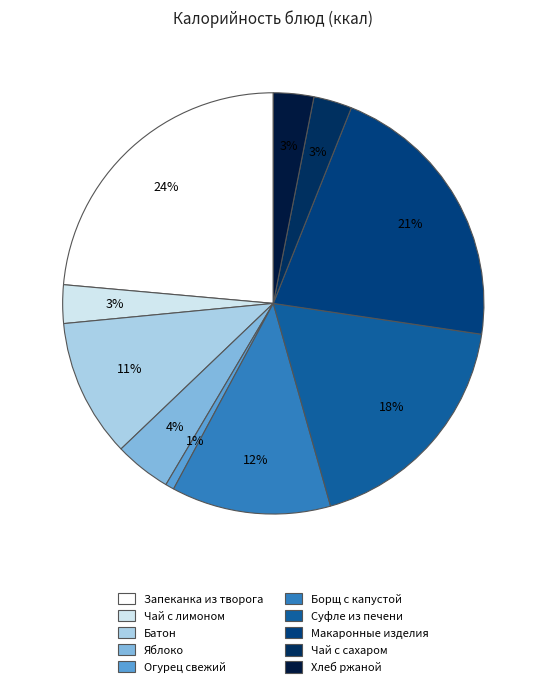

Count the number of slices in the pie.

10